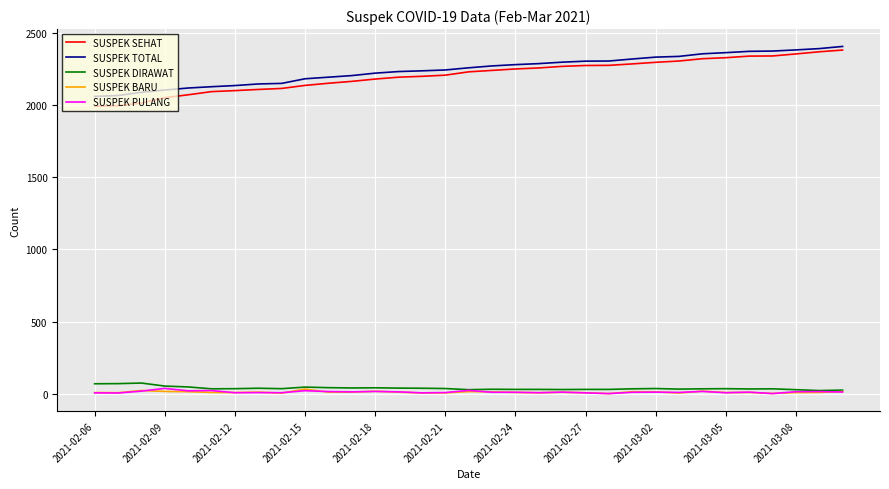

What are all the series names shown in the legend?

SUSPEK SEHAT, SUSPEK TOTAL, SUSPEK DIRAWAT, SUSPEK BARU, SUSPEK PULANG